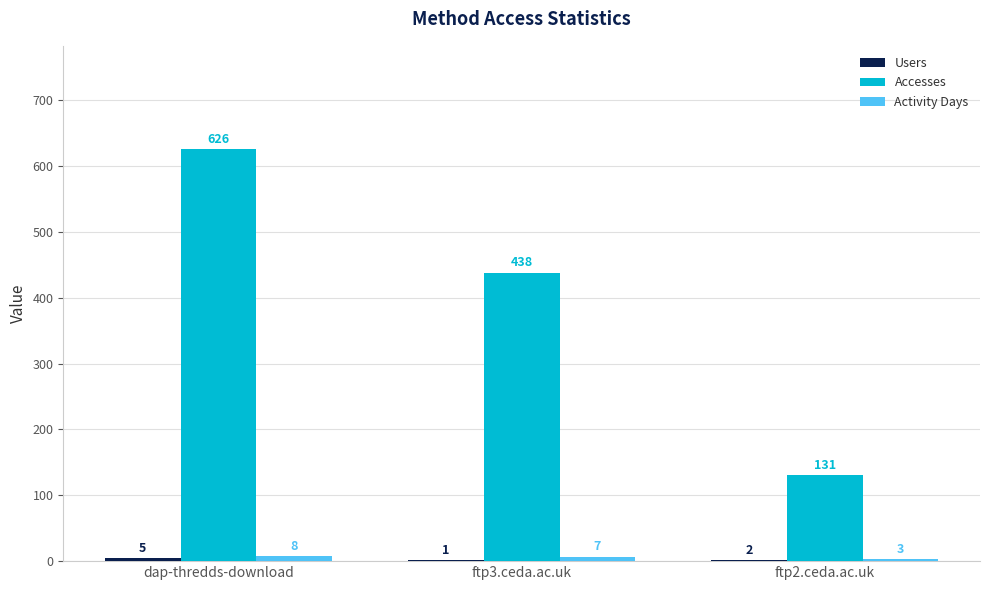

Is it true that Accesses equals 131 at ftp2.ceda.ac.uk?

True